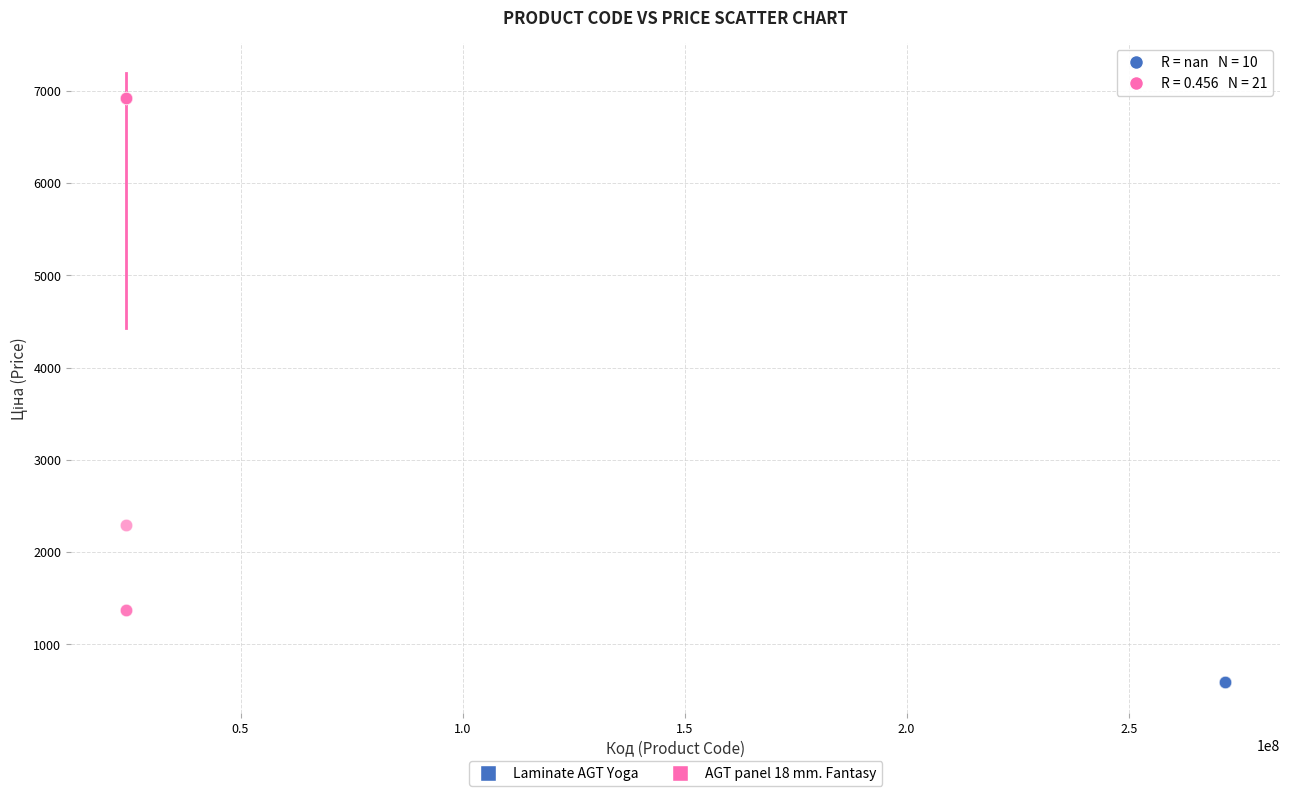

Which series contains the lowest Y value?

Laminate AGT Yoga